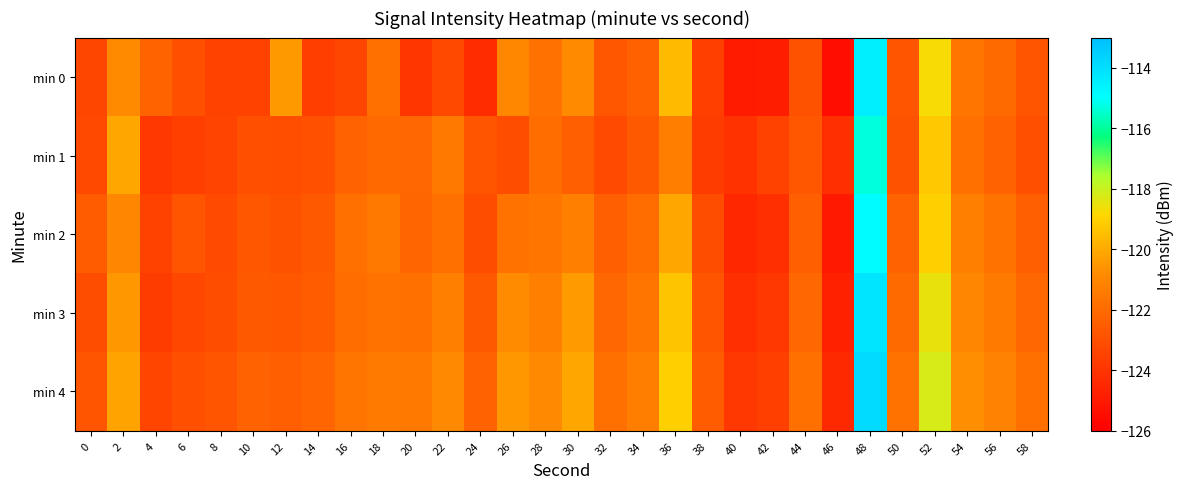

Which label corresponds to the smallest value in the chart?

46